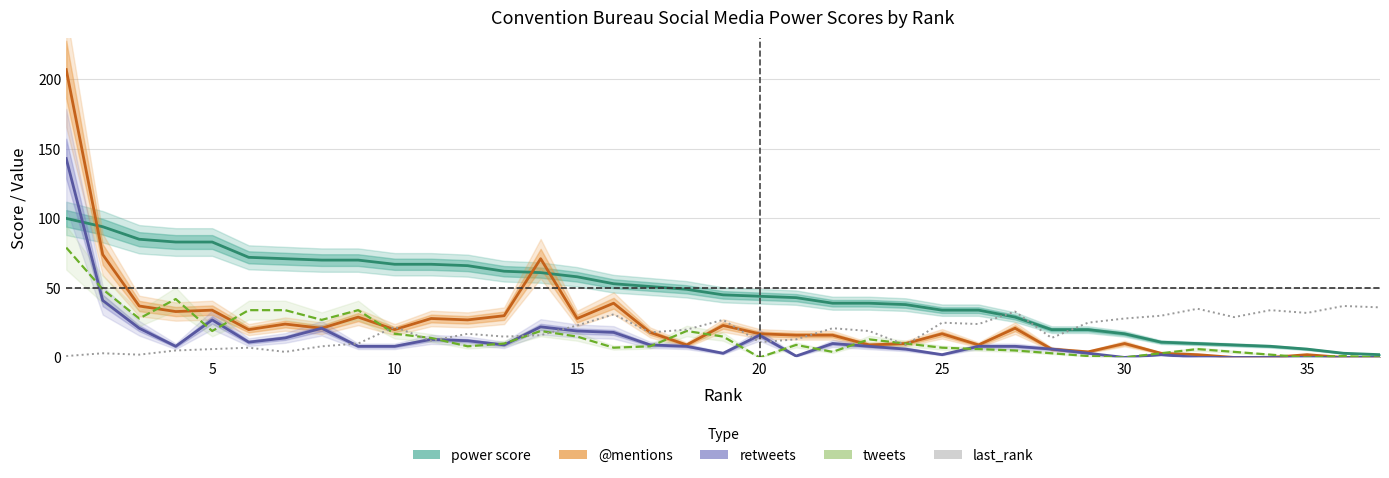

Is this an area chart (filled region under the line)?

No